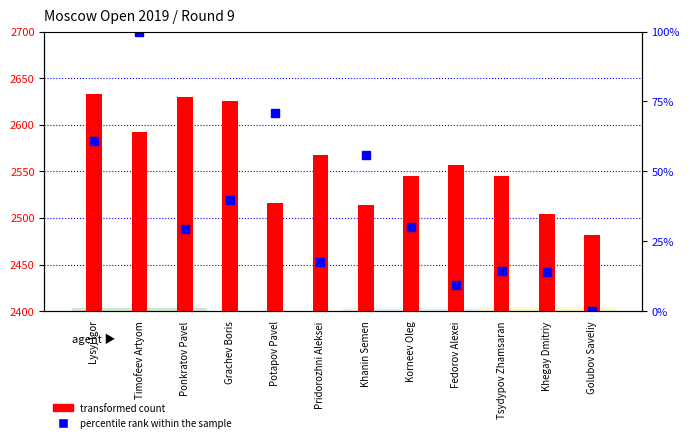

Which series has the largest total across all categories?

transformed count